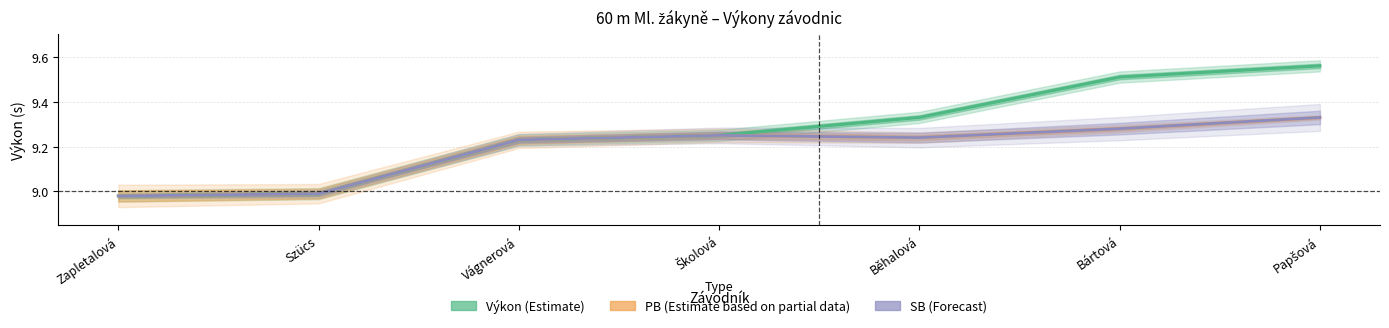

What is the value of the SB (Forecast) point at the 6th from the left?

9.3